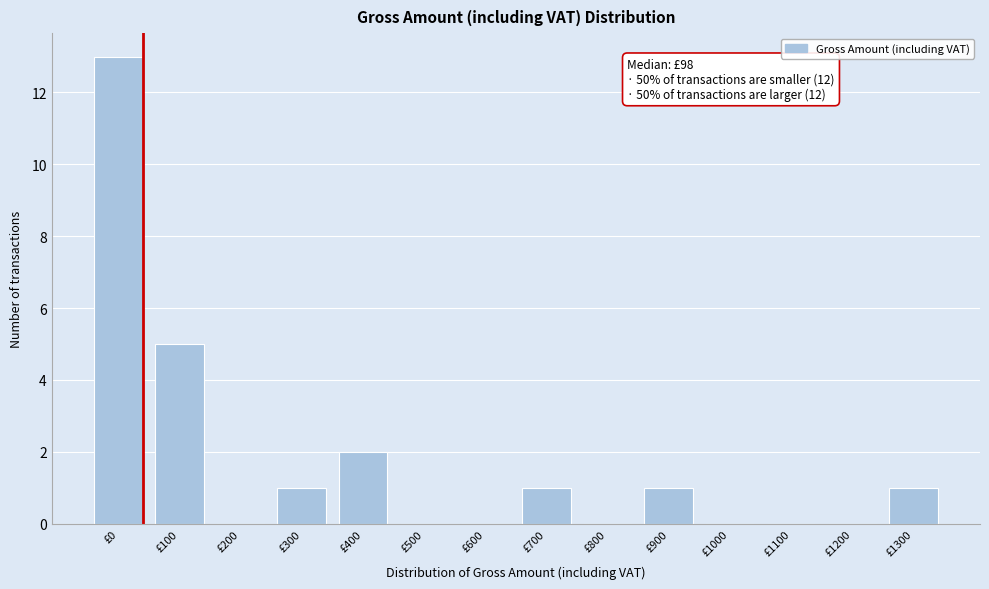

Reading right to left, list all the values displayed in this chart.

£1300=1	£1200=0	£1100=0	£1000=0	£900=1	£800=0	£700=1	£600=0	£500=0	£400=2	£300=1	£200=0	£100=5	£0=13